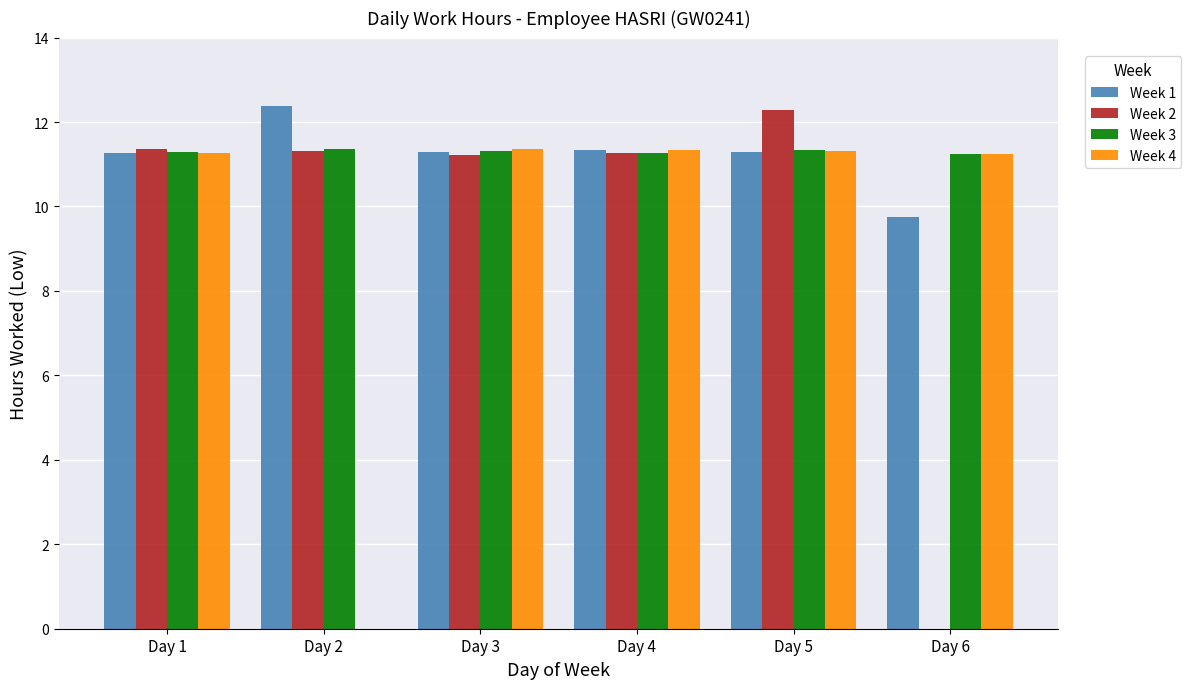

Which series has the largest range (max minus min)?

Week 2